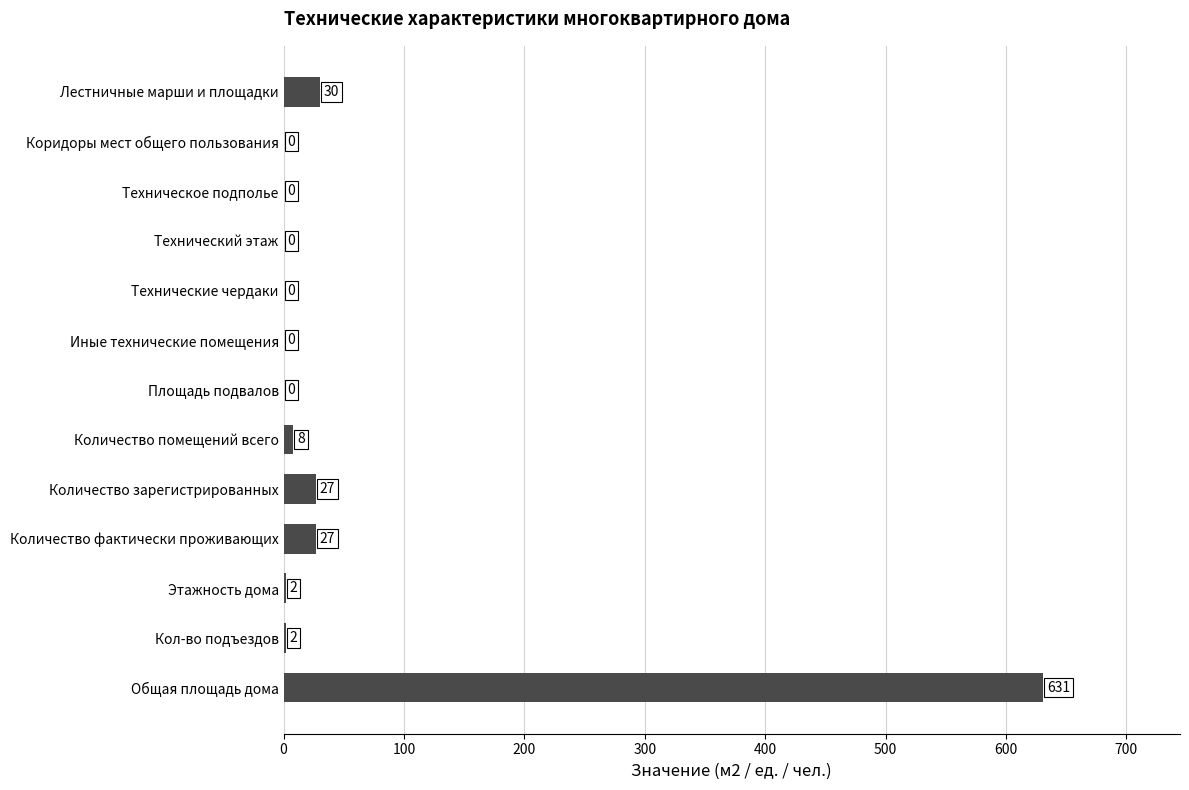

What is the change in value from Коридоры мест общего пользования to Количество помещений всего?

+8